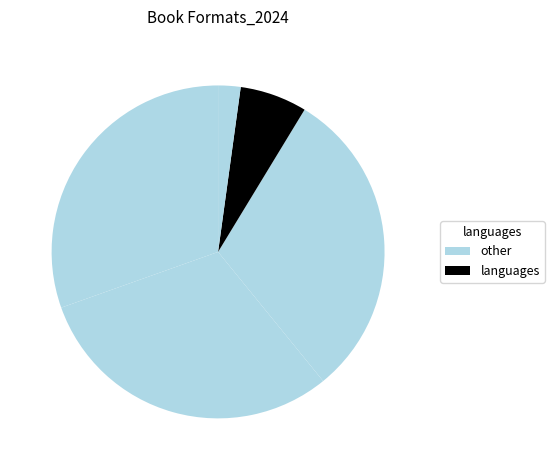

How many segments does this pie chart have?

5